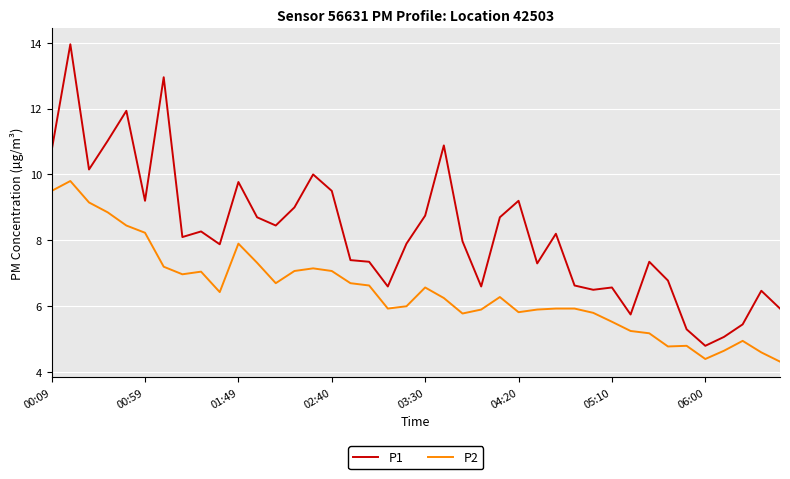

What are all the series names shown in the legend?

P1, P2